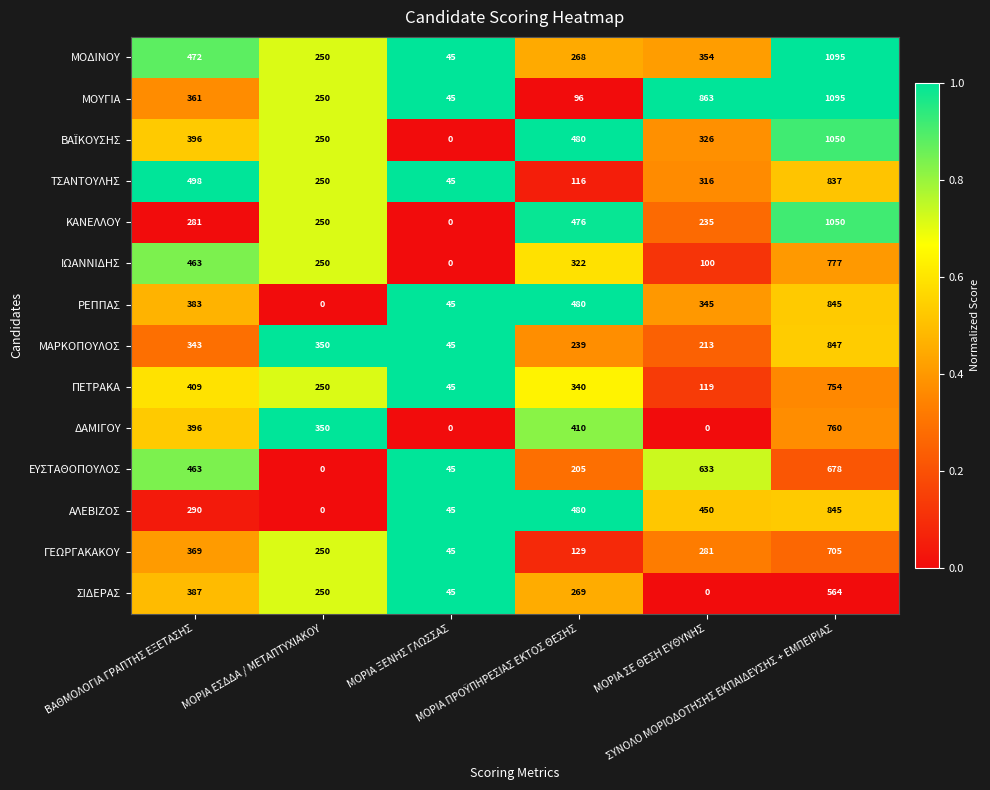

What is the sum of all ΤΣΑΝΤΟΥΛΗΣ values?

2062